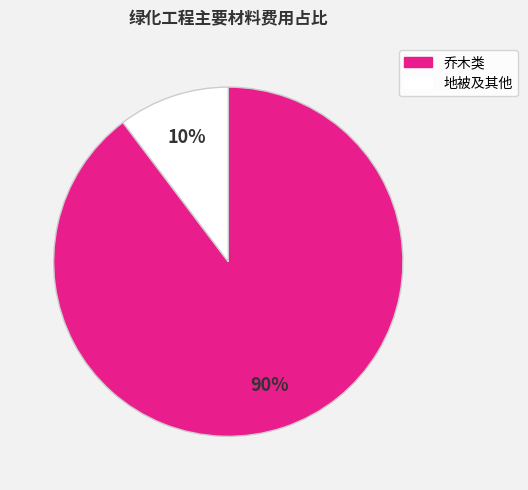

Does any single category account for the majority?

Yes